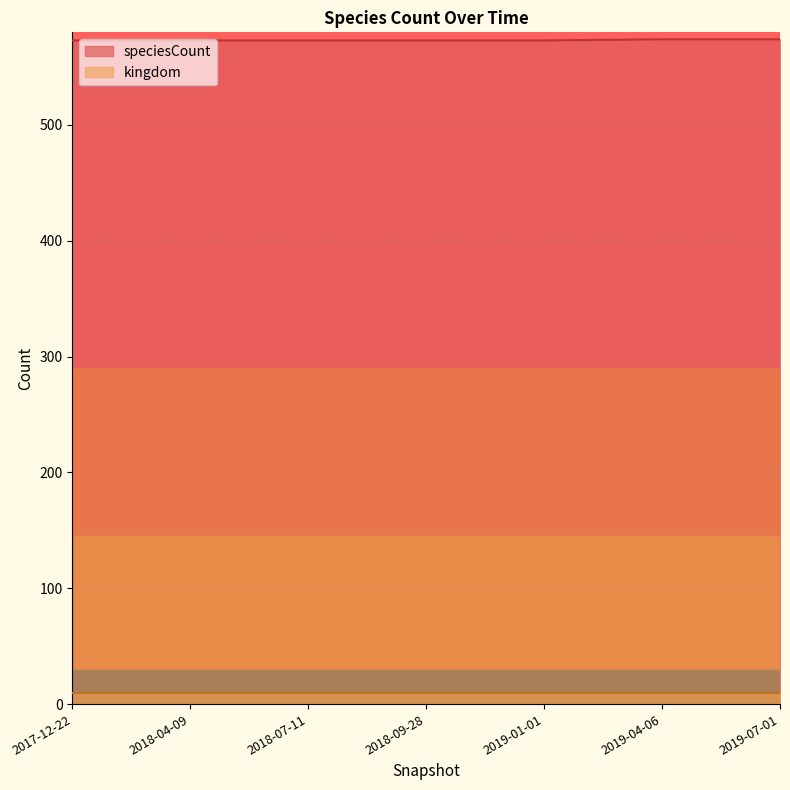

The chart shows a value of 977 at 2018-04-09. True or false?

False